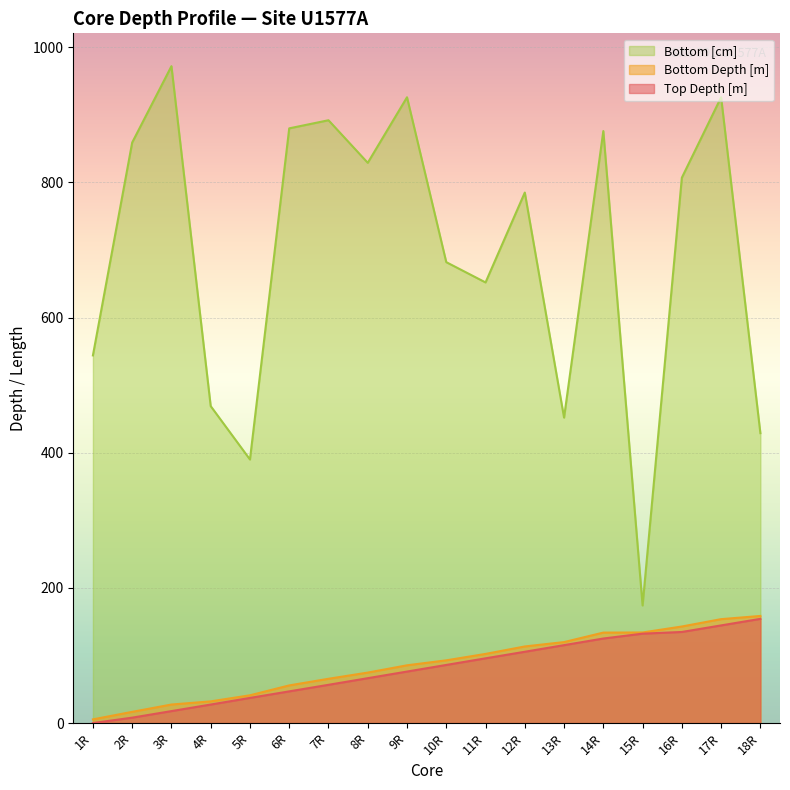

What is the total value across all series at 6R?

982.6